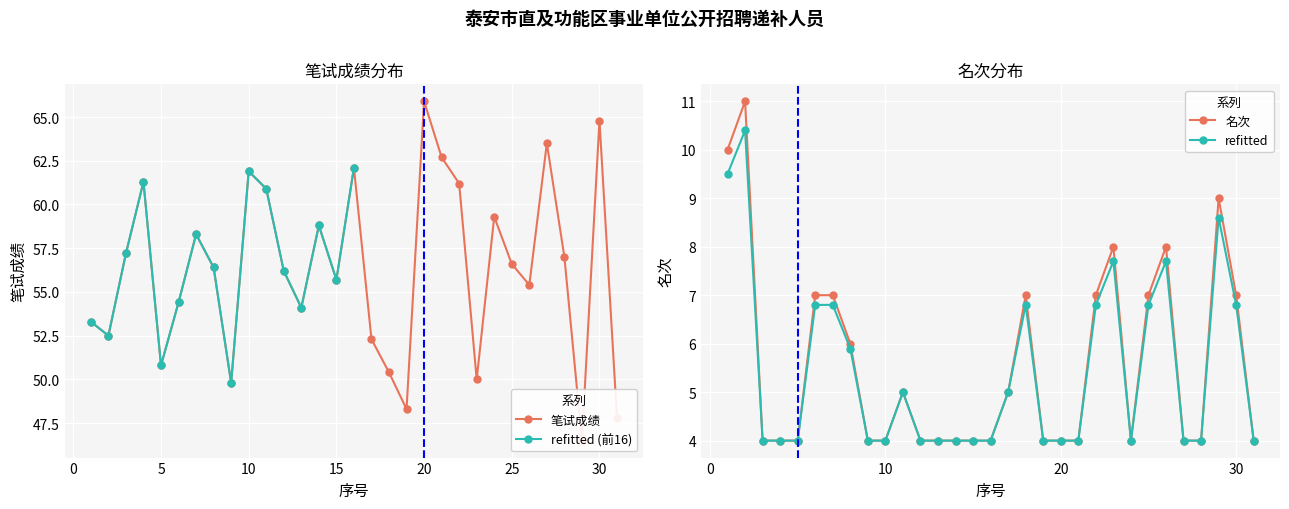

Where does the 笔试成绩 series first go above 56?

3